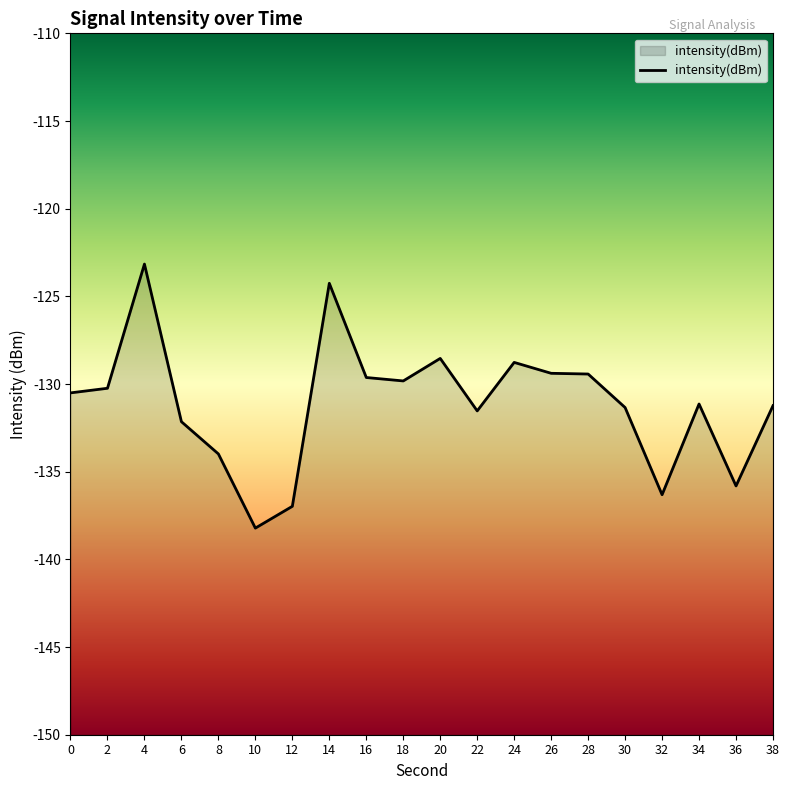

Between 38 and 4, which is larger?

4